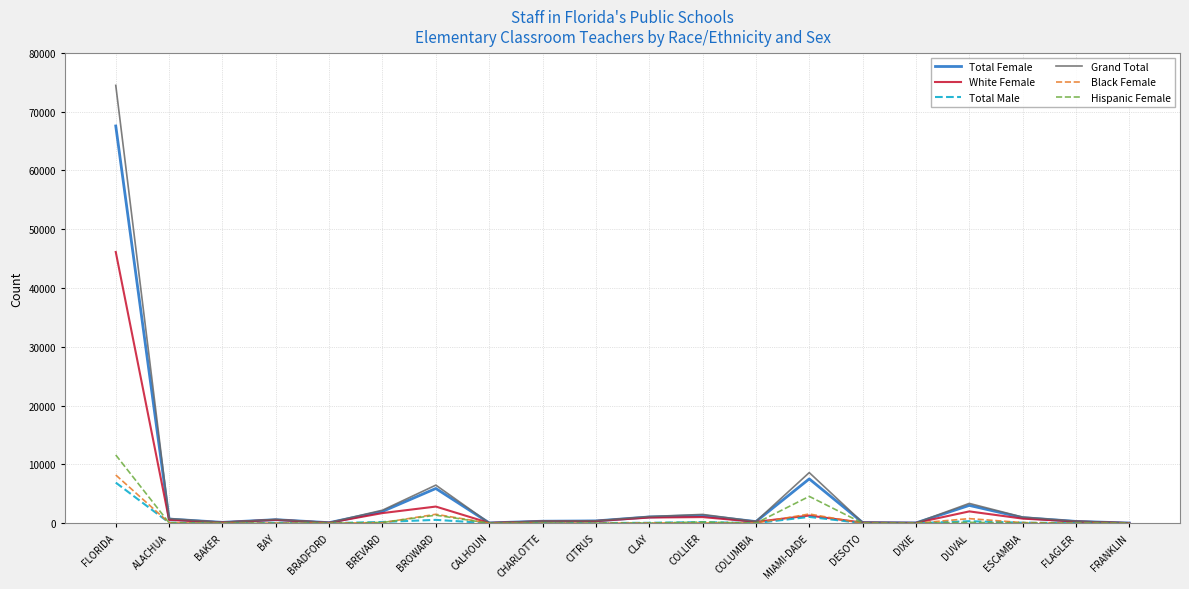

Which label corresponds to the largest value in the chart?

FLORIDA